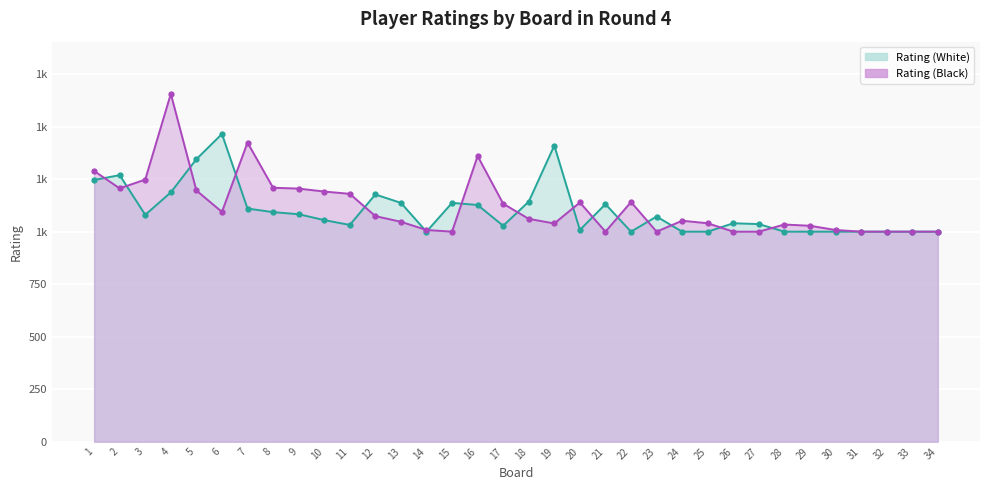

Which label corresponds to the smallest value in the chart?

14